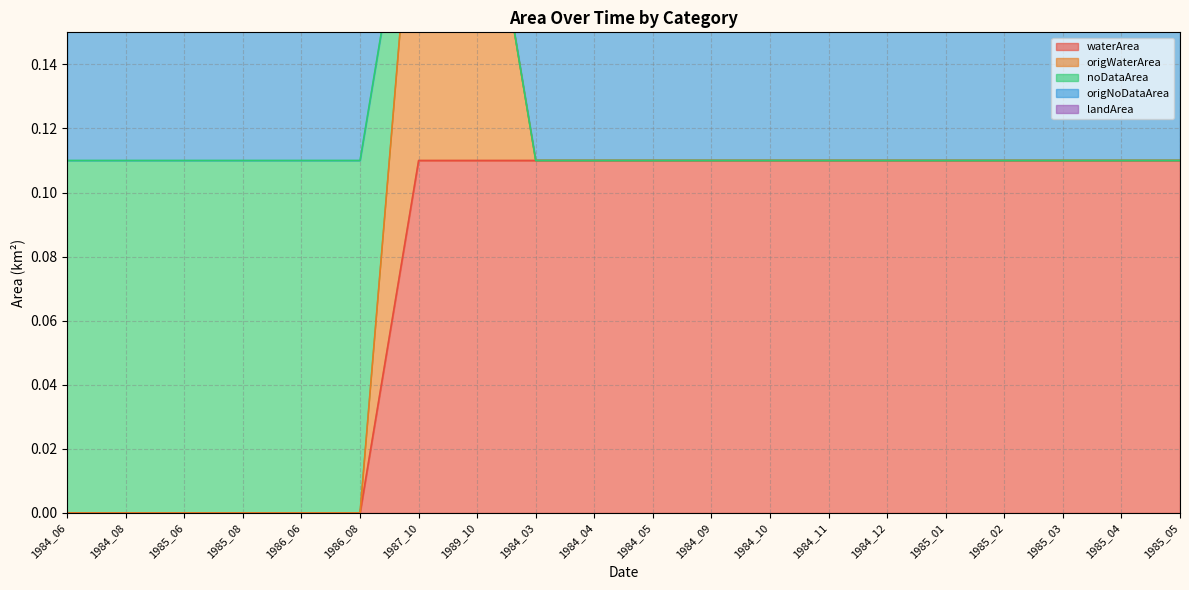

Between 1984_05 and 1985_04, which series saw the biggest shift?

waterArea